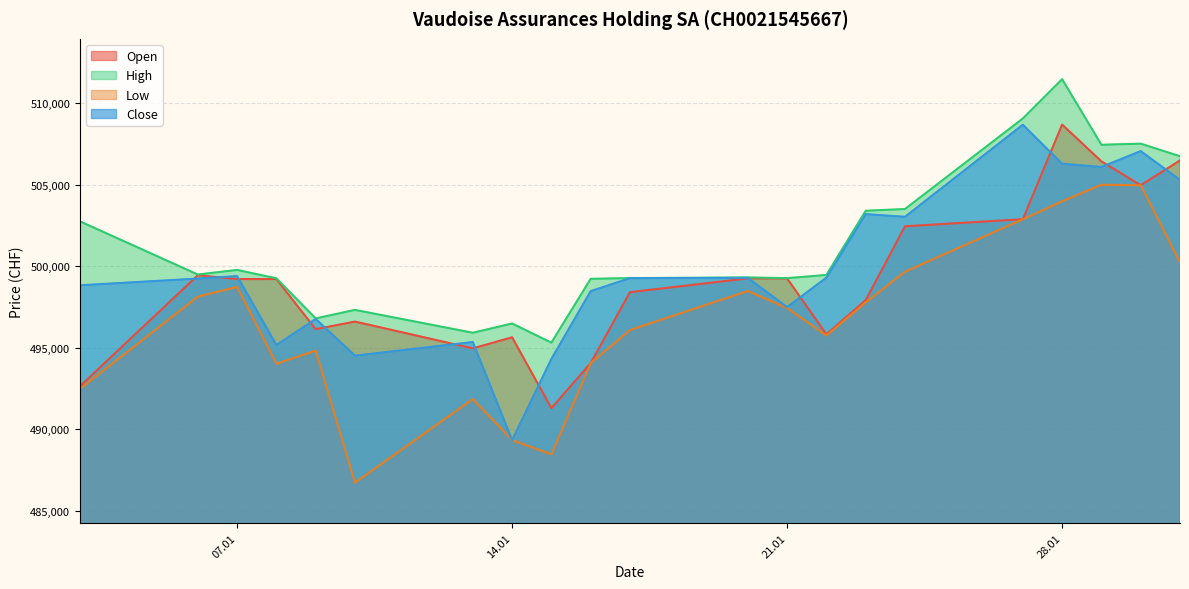

Which series has the largest total across all categories?

High